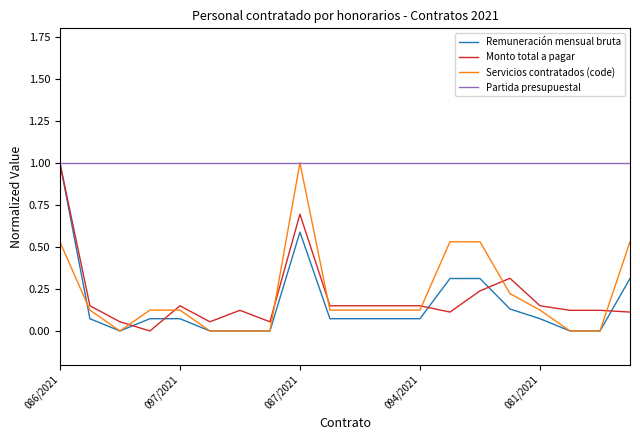

True or false: Servicios contratados (code) and Monto total a pagar intersect in this chart.

True